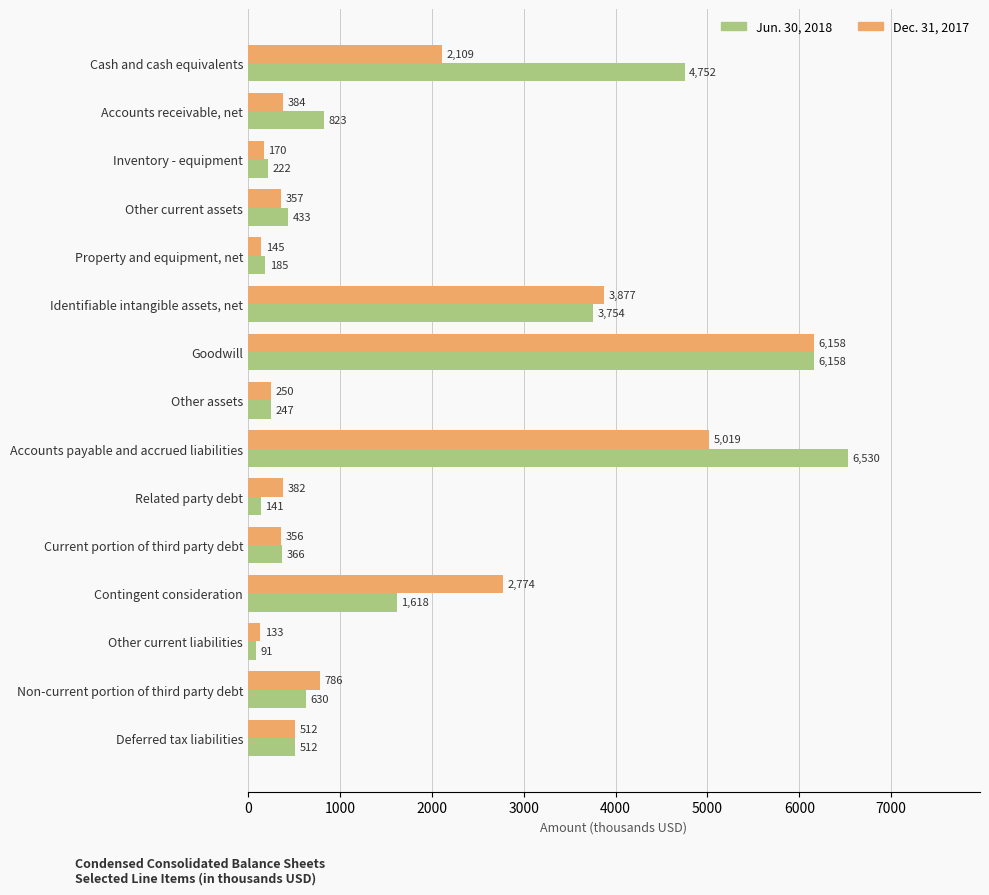

At which category is the sum across all series the highest?

Goodwill